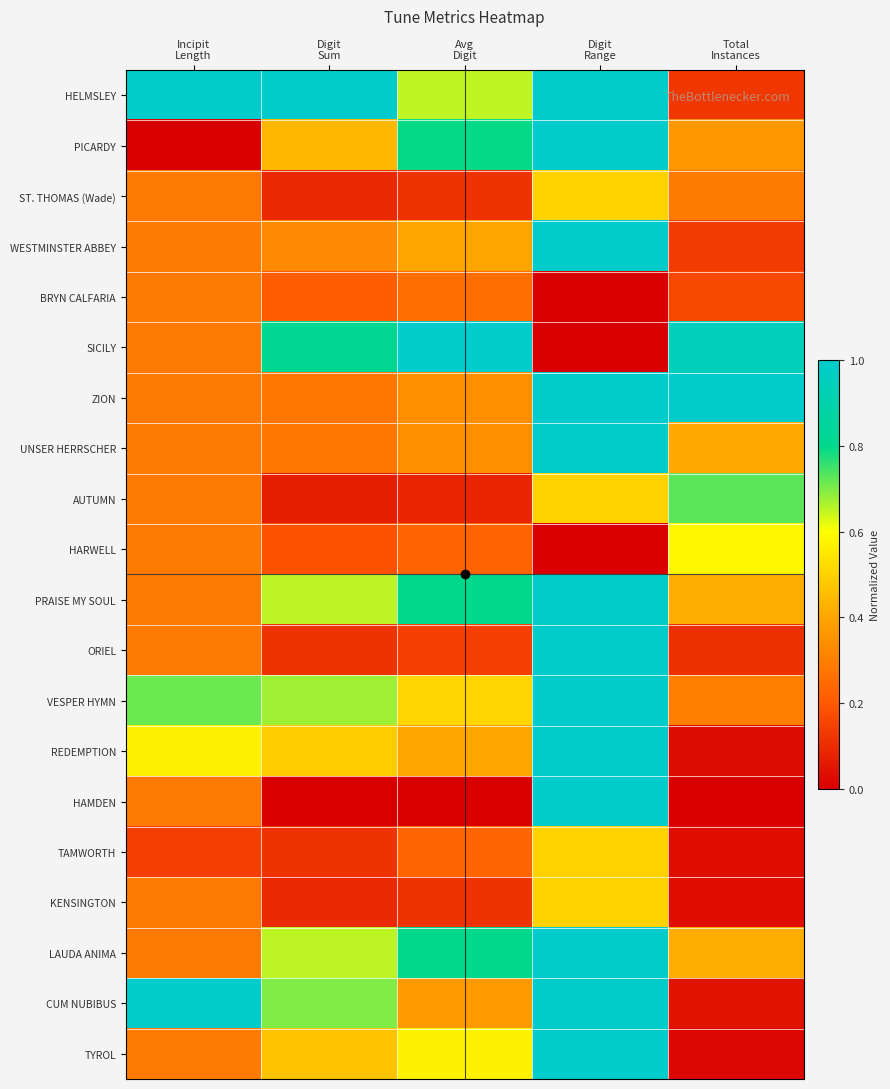

Between Digit
Sum and Total
Instances, which is larger?

Digit
Sum